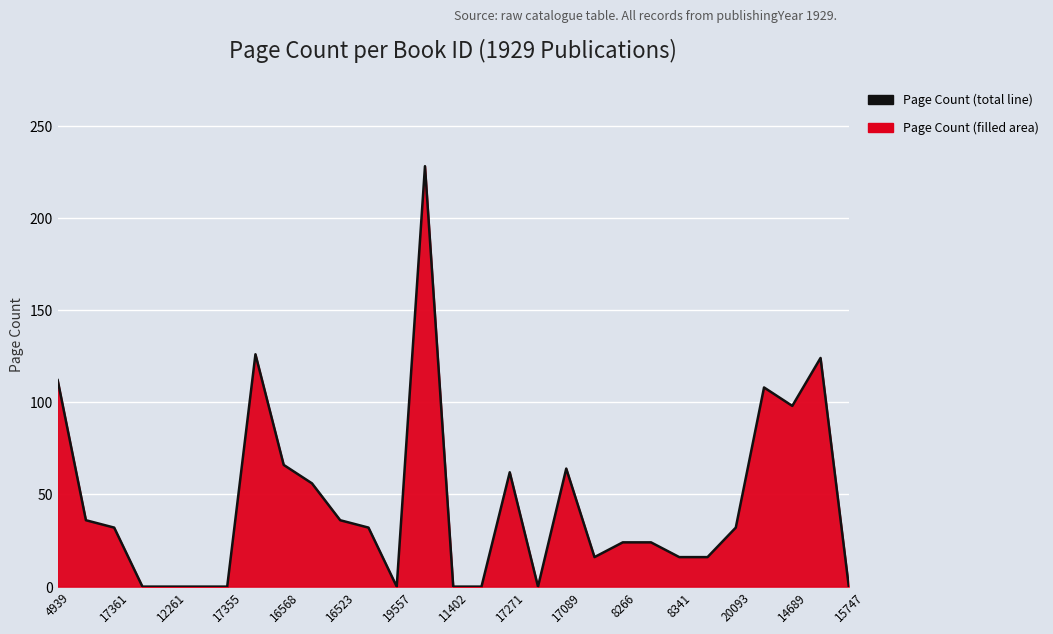

Count the number of values greater than 32.

12